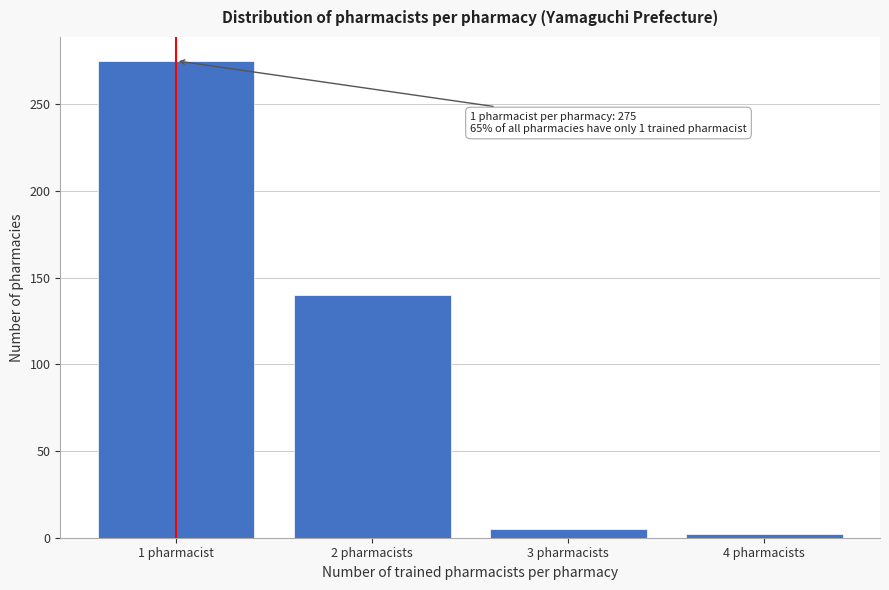

Reading left to right, list all the values displayed in this chart.

275	140	5	2